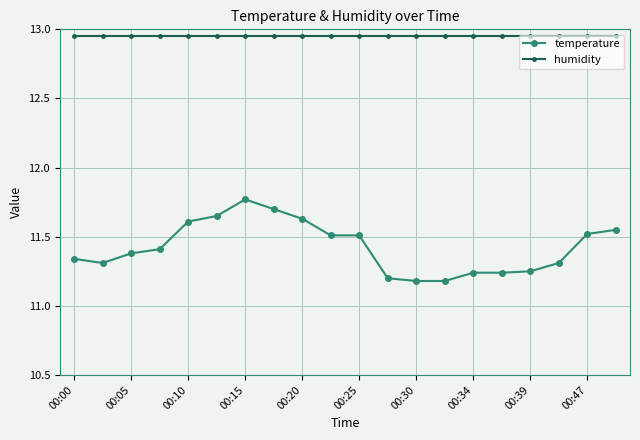

What is the difference between the second highest and minimum values in the temperature series?

0.5